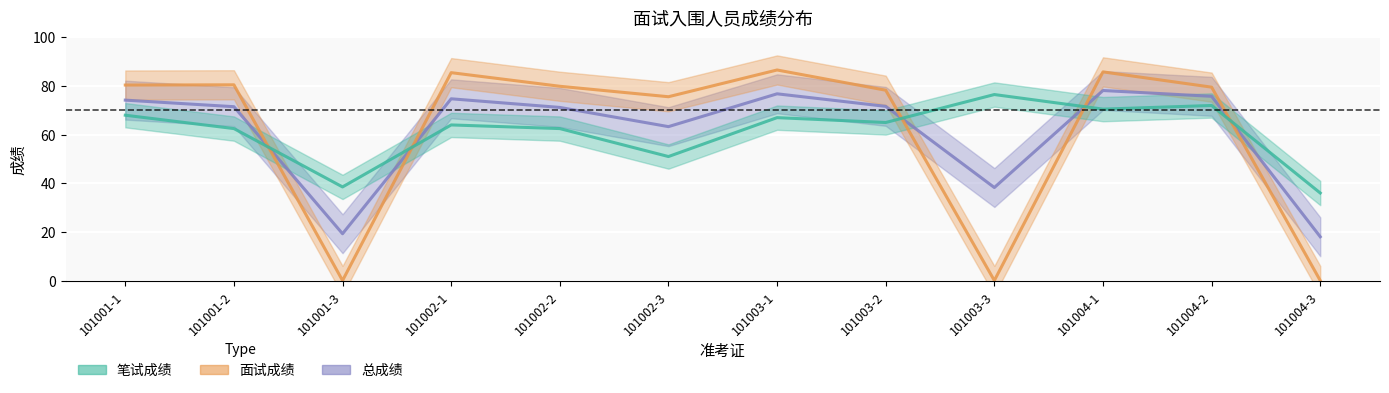

Count the number of data series in this chart.

3